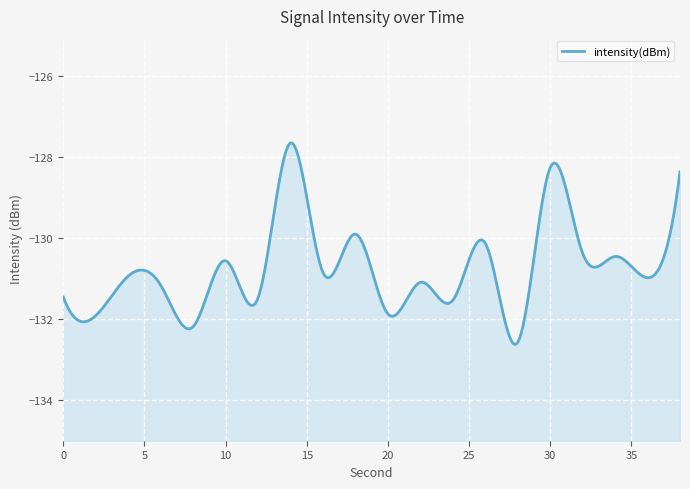

Where does the data first go above -130?

14